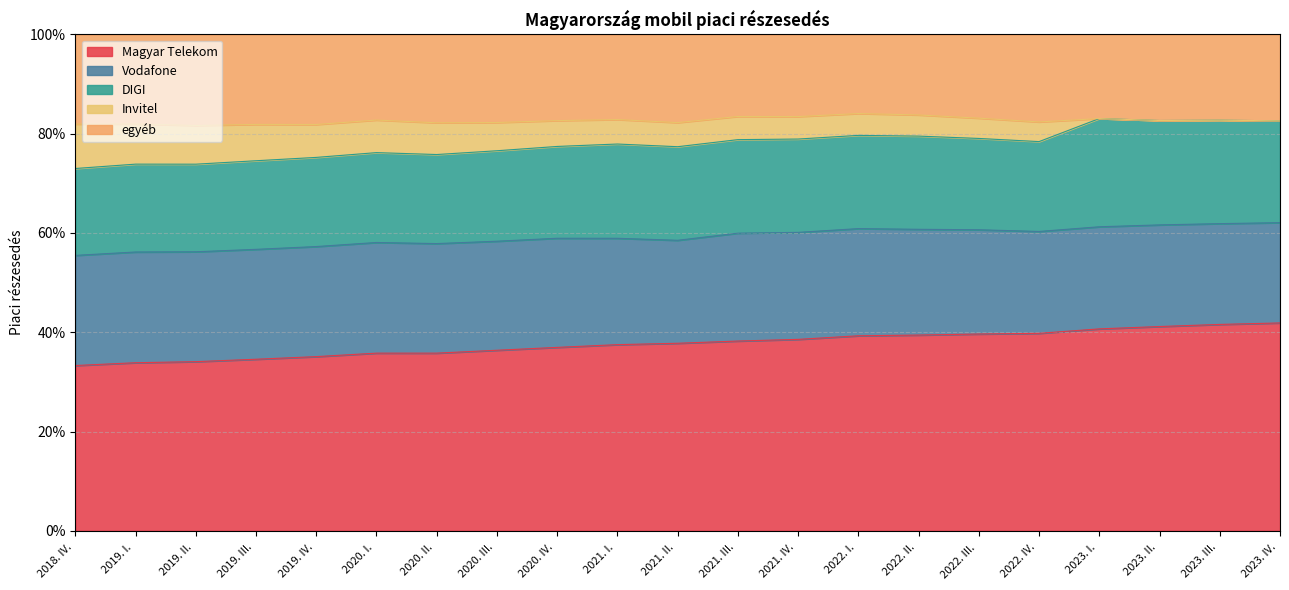

What is the average value of the Magyar Telekom series?

0.4